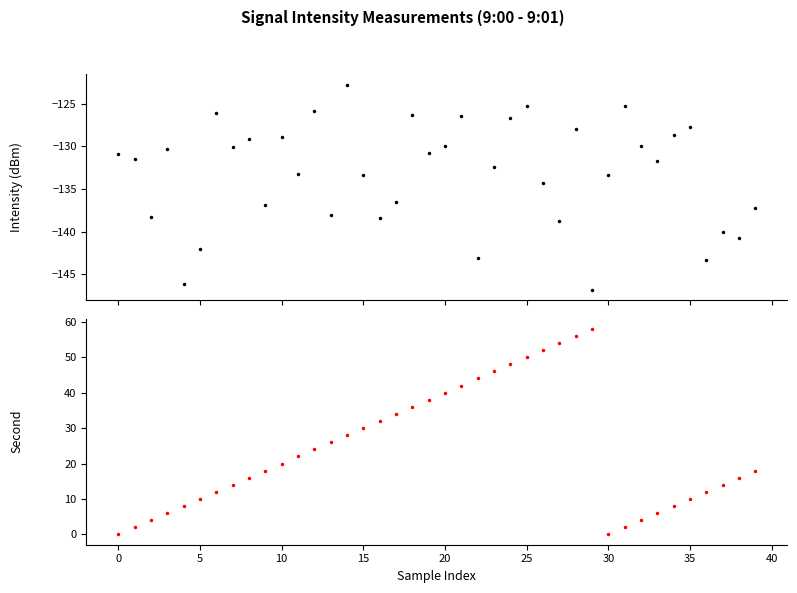

How many values in the second series are below 20?

20